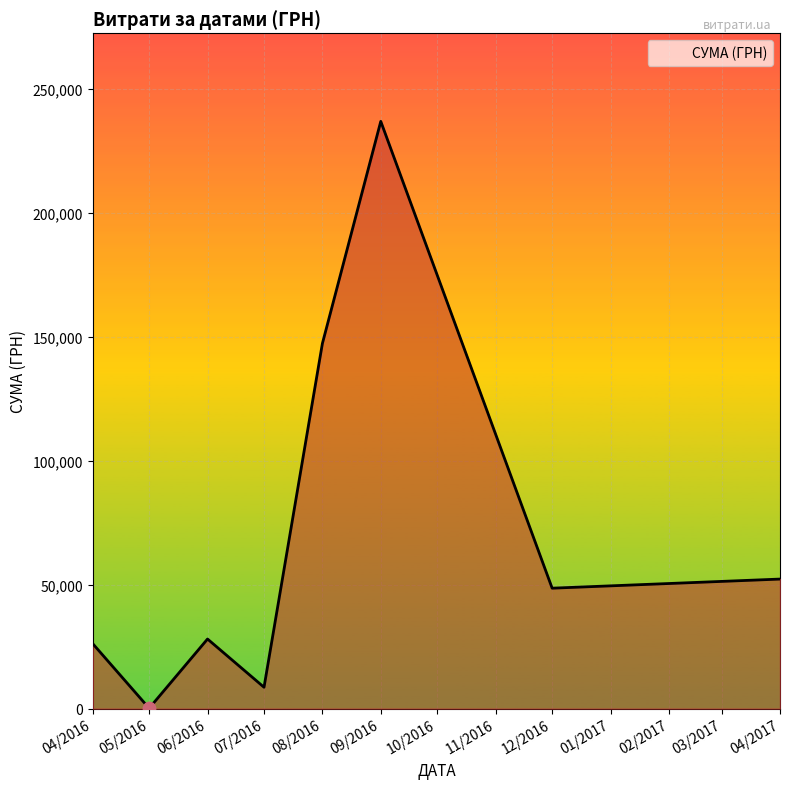

Approximately how many times larger is the value at 12/2016 compared to 08/2016?

0.3